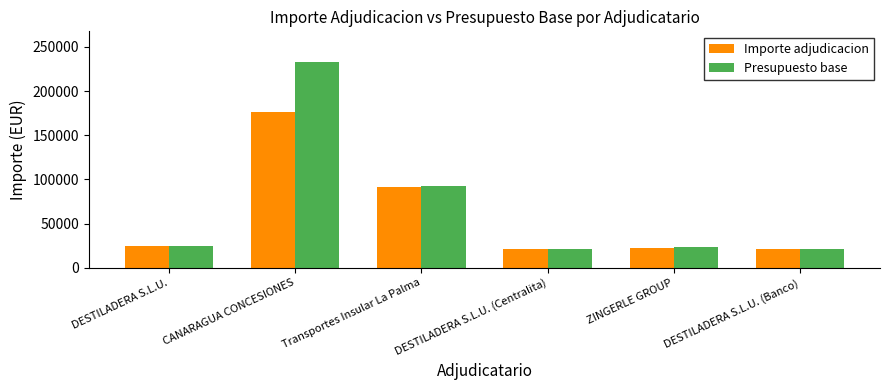

Rank the series by their maximum value, from highest to lowest.

Presupuesto base, Importe adjudicacion